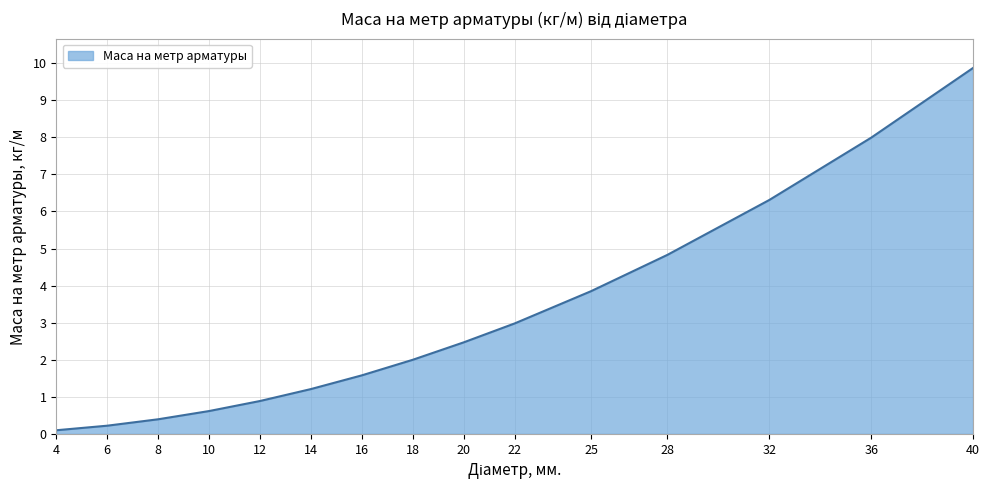

How many lines are shown in the chart?

1